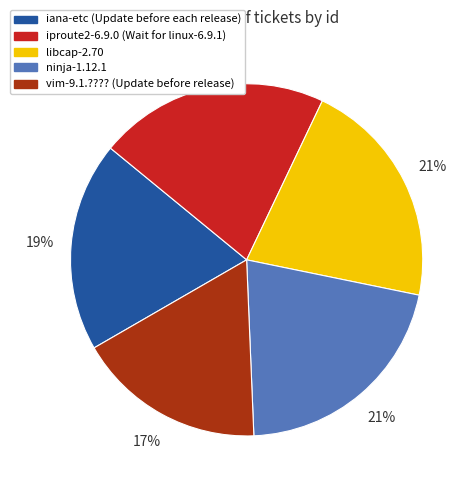

To the nearest percent, what portion does iproute2-6.9.0 (Wait for linux-6.9.1) represent?

21%